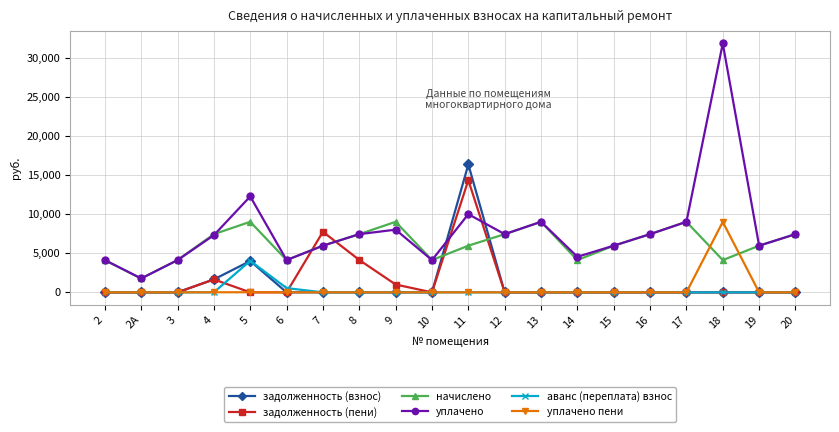

How many times do задолженность (пени) and уплачено cross each other?

4